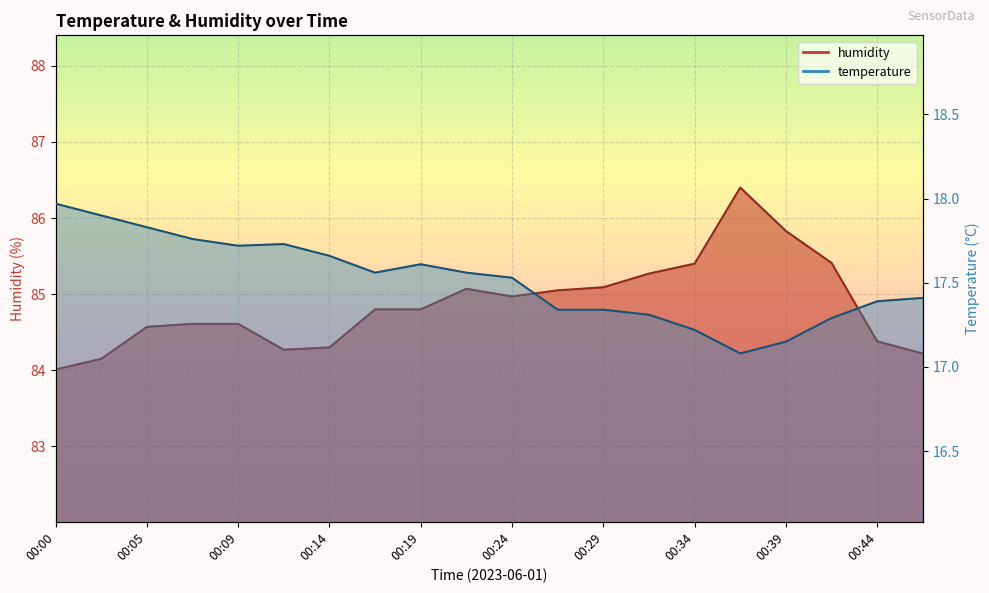

Is it true that temperature equals 17.7 at 00:14?

True